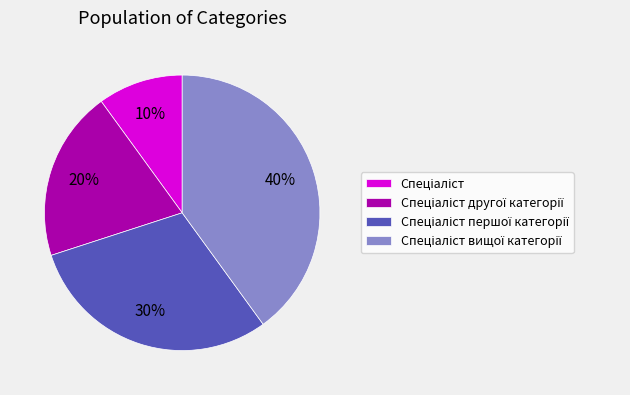

Is there a majority slice in this chart?

No